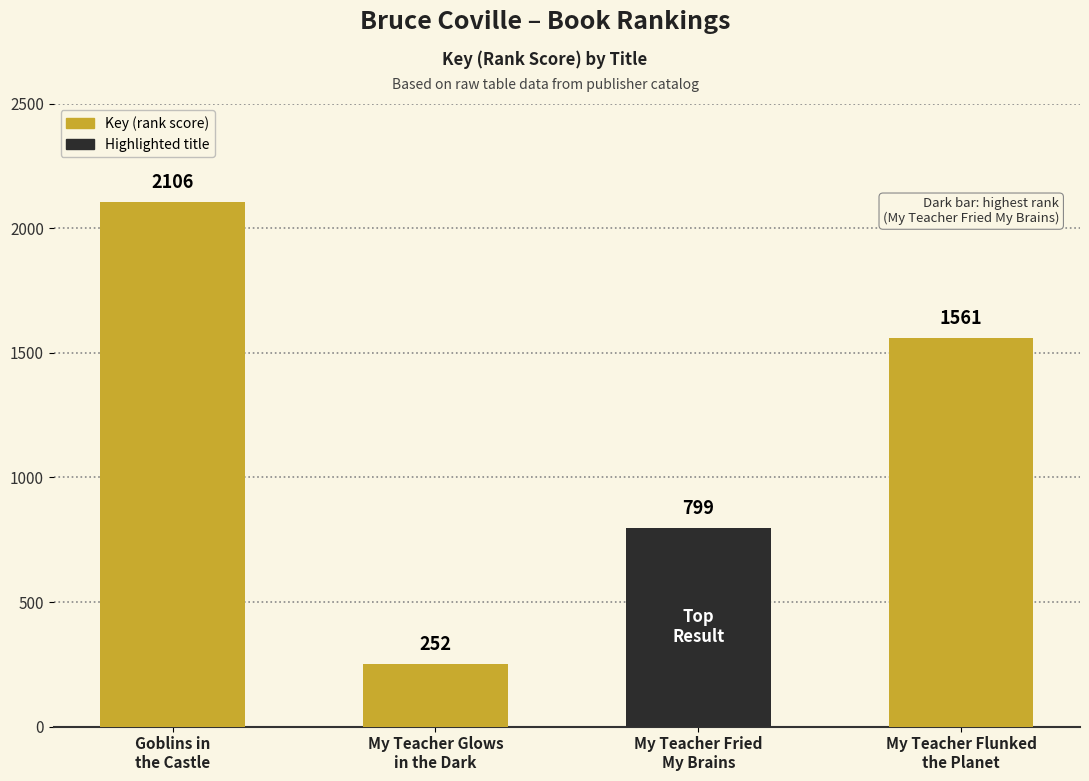

Does the chart contain stacked bars?

No